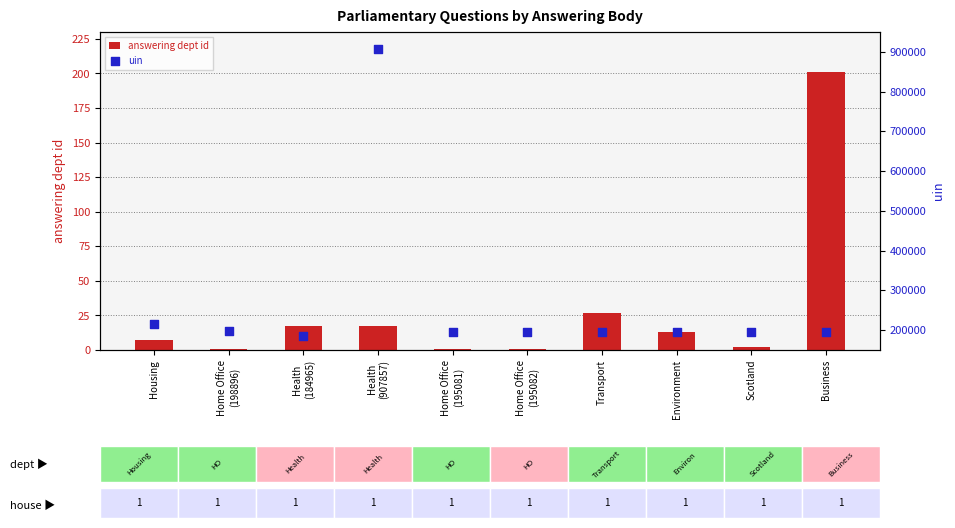

Is the value of uin at Home Office
(195081) greater than the value of answering dept id at Business?

Yes